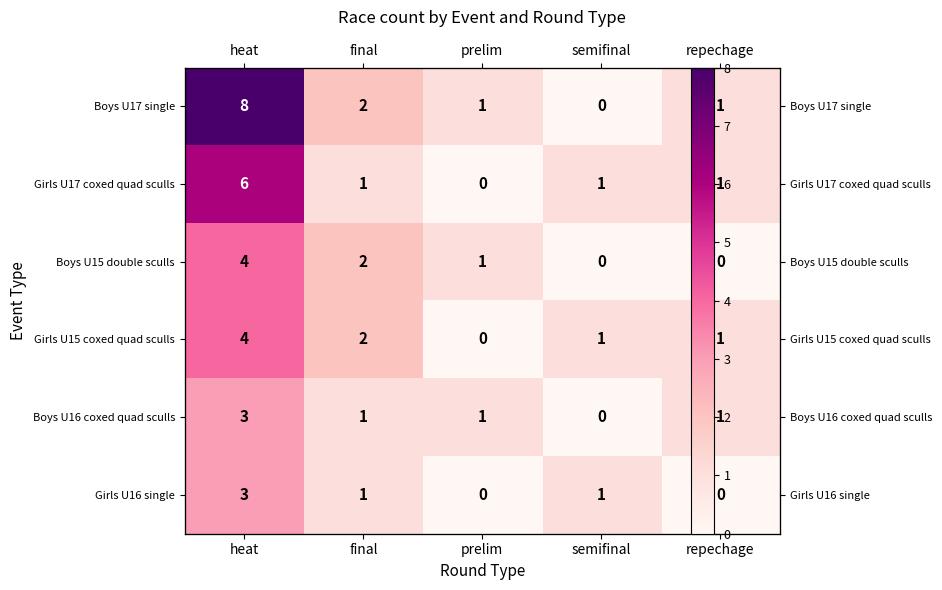

What is the difference between the second highest and second lowest values in the Boys U17 single series?

1